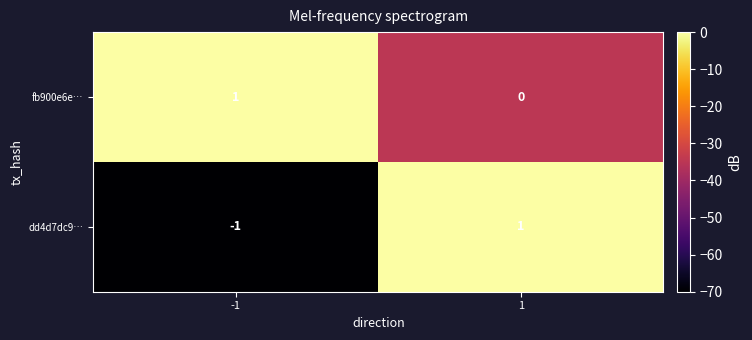

Is the value of fb900e6e… at 1 greater than the value of dd4d7dc9… at -1?

Yes